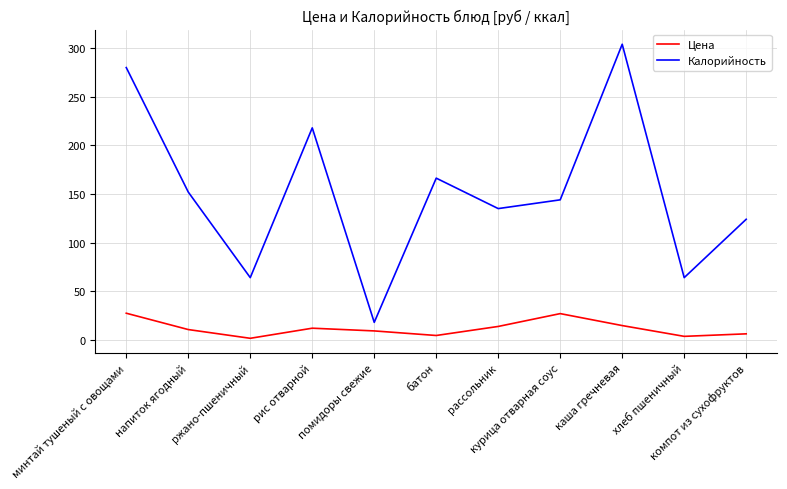

Rank the series by their average value, from lowest to highest.

Цена, Калорийность